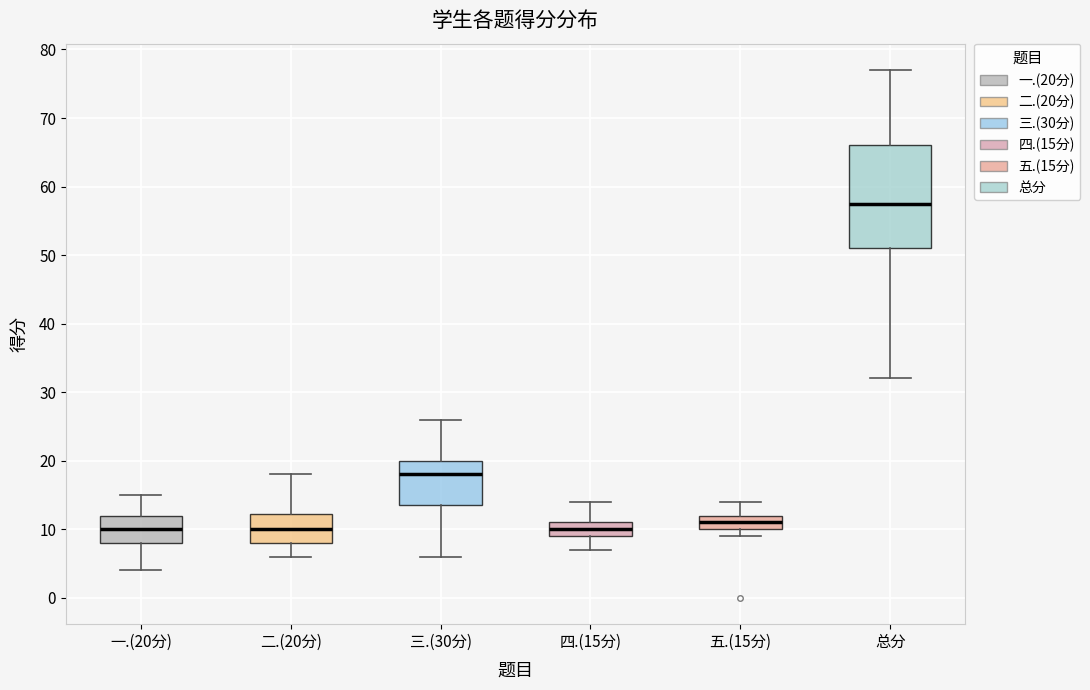

Comparing the boxes themselves (not the whiskers), which one is the tallest?

总分